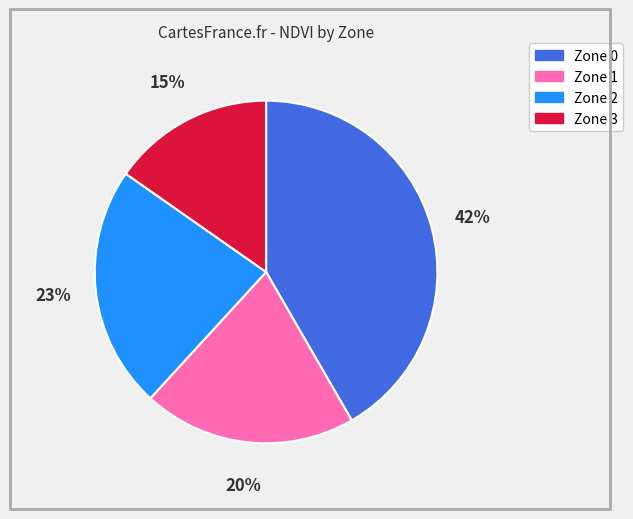

Is it true that Zone 0 is 42% of the pie?

True